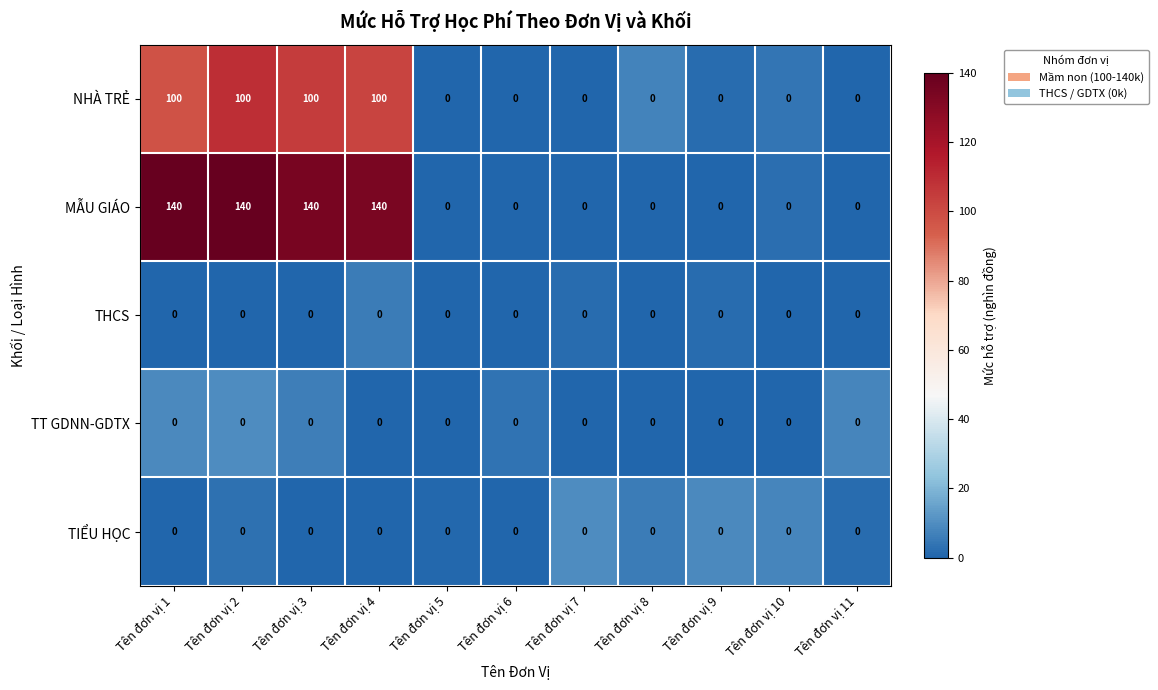

Which series has the widest spread of values?

MẪU GIÁO